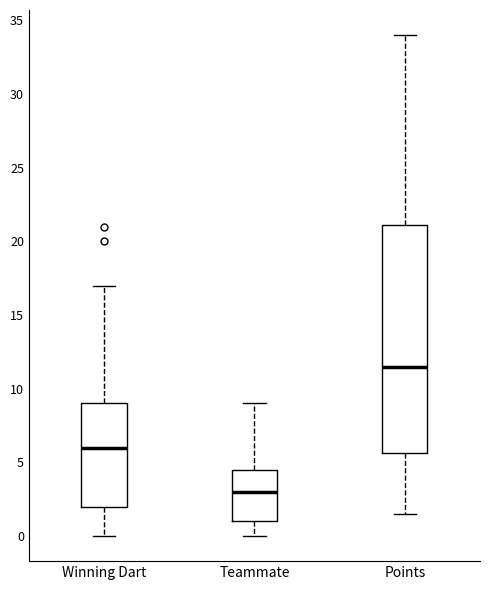

Where is the upper edge of the box for Teammate on the y-axis? The values are not printed on the chart, so give them approximately, as read against the axis.

4.5